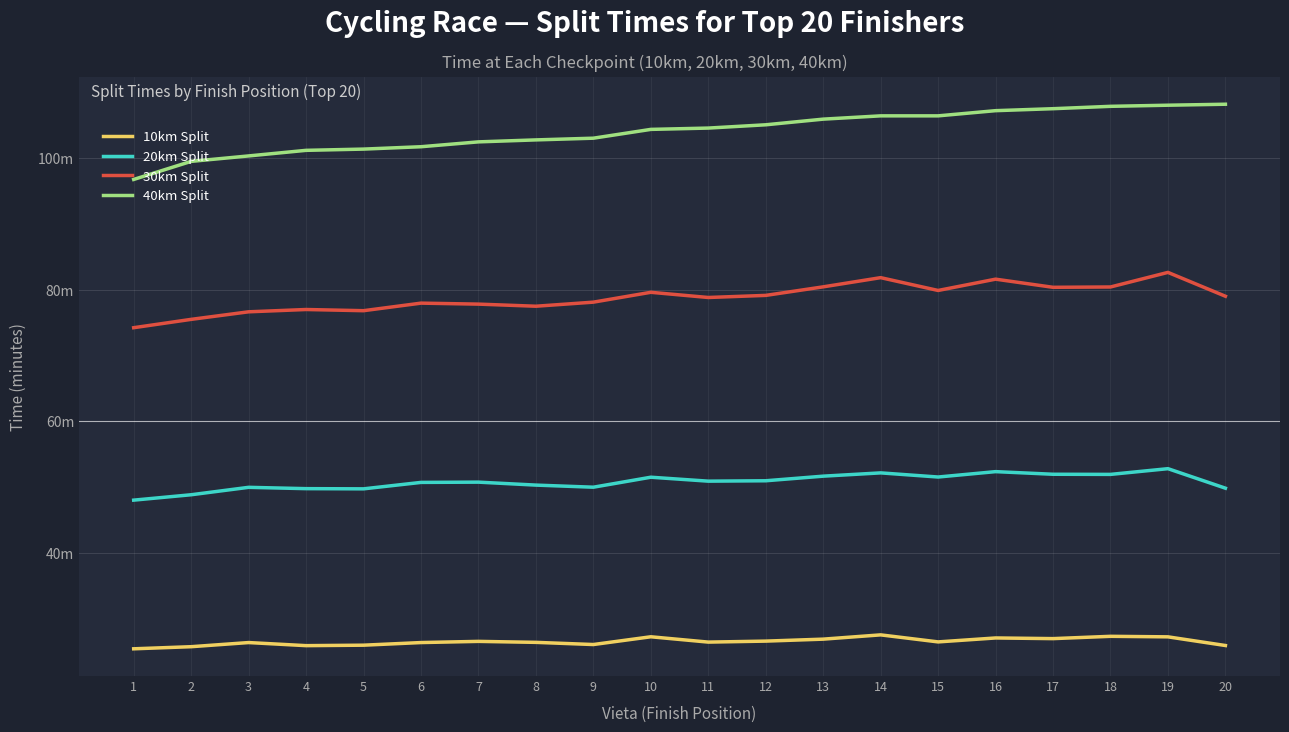

What is the difference between the highest and lowest values at 17?

80.7